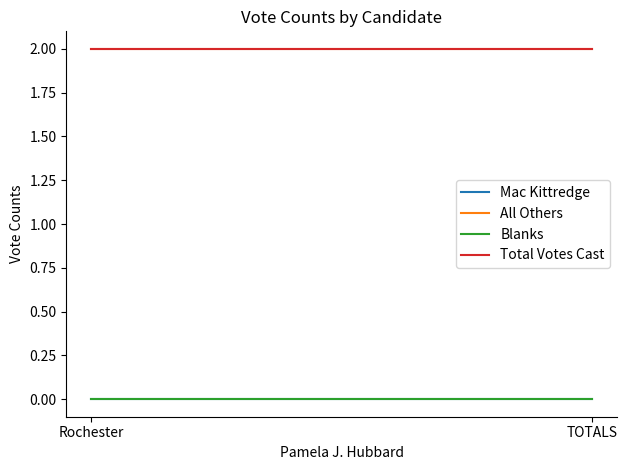

What is the sum of all Total Votes Cast values?

4